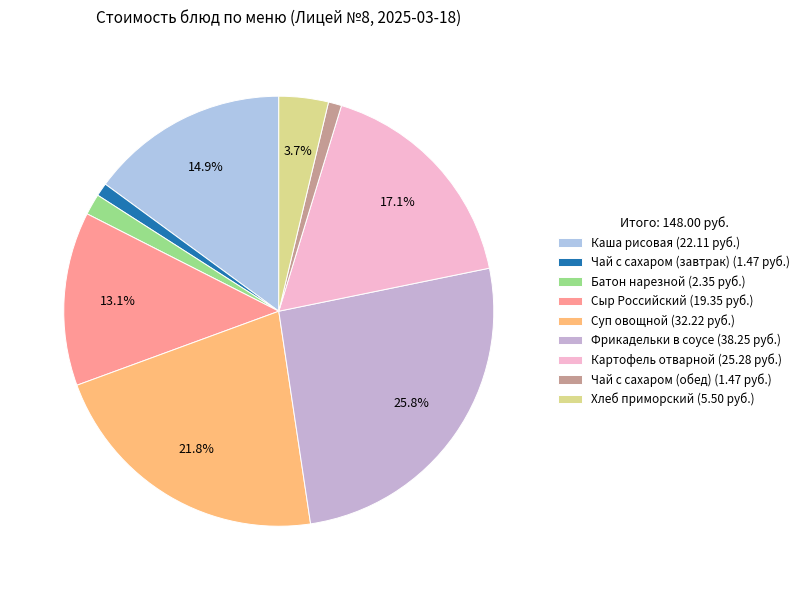

True or false: Чай с сахаром (завтрак) accounts for 11% of the total.

False